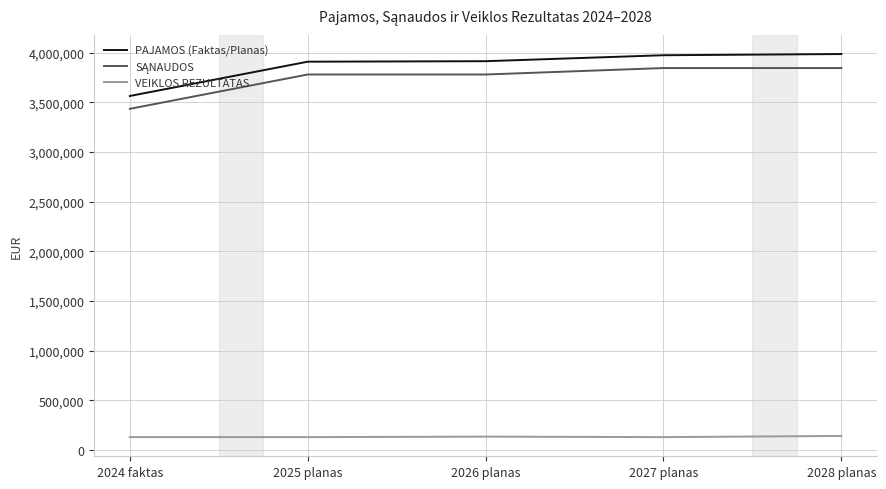

What is the greatest value displayed?

3986000